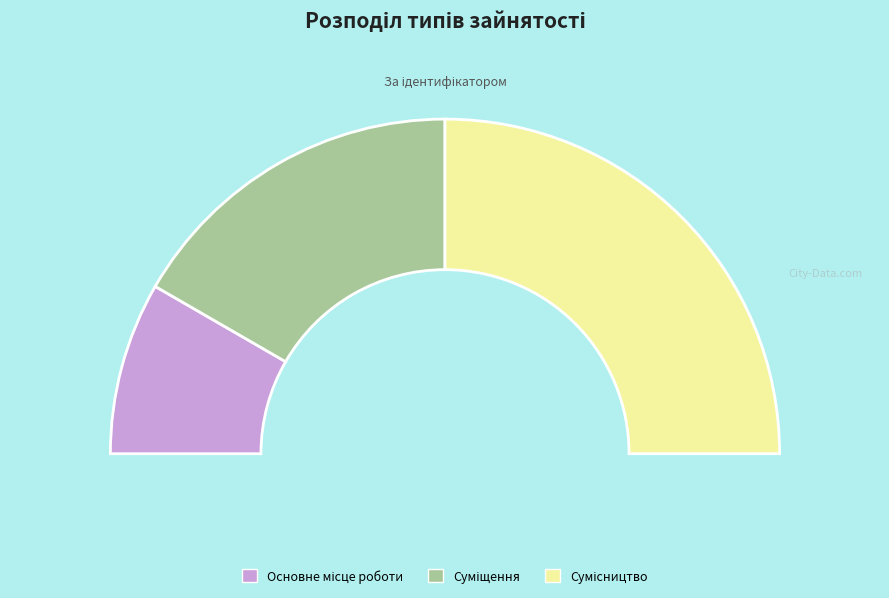

Combined, do Сумісництво and Основне місце роботи account for over 50%?

Yes